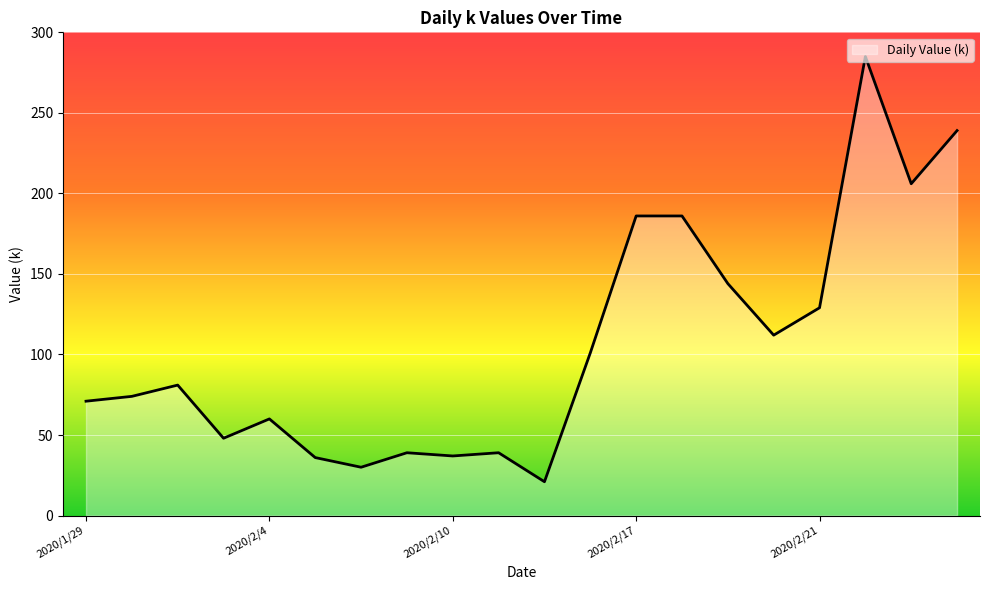

What is the difference between the maximum and minimum values?

264